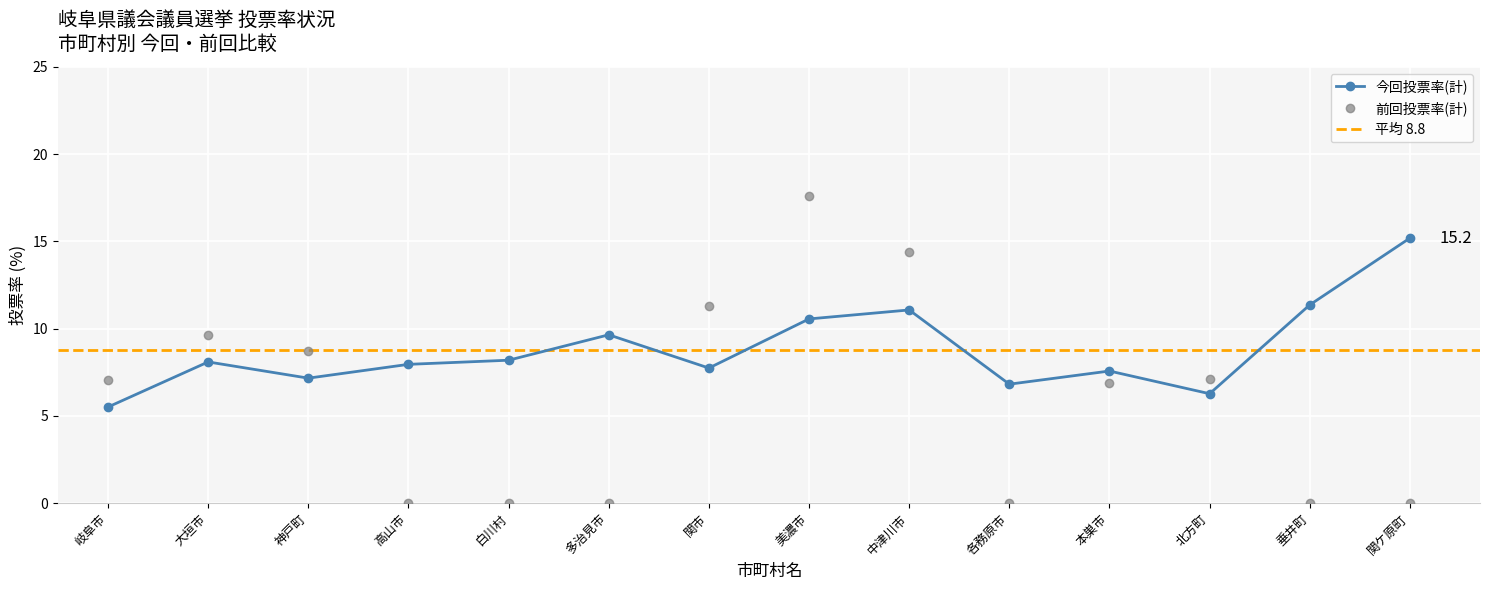

At how many categories does at least one series exceed 7?

13